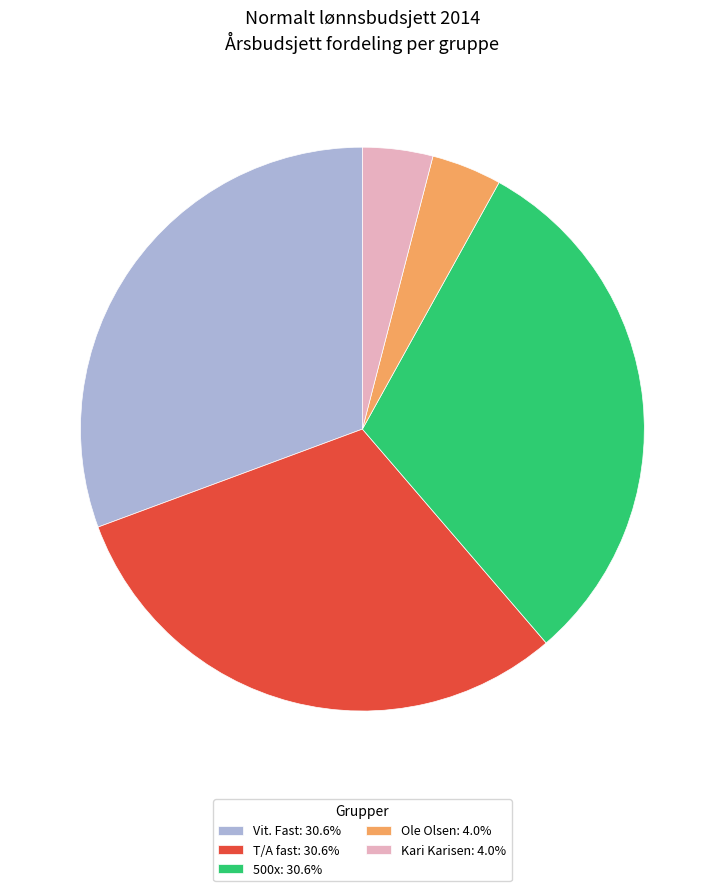

Is Vit. Fast: 30.6% the majority of the pie?

No